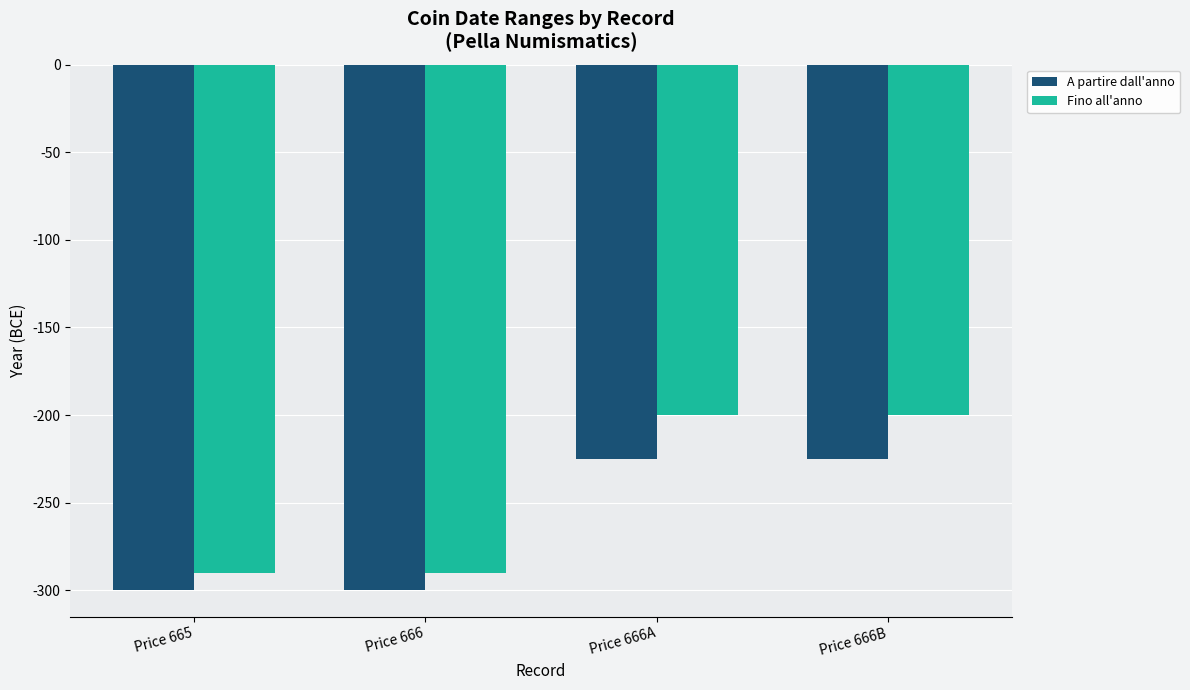

List the series in order of their overall mean, lowest first.

A partire dall'anno, Fino all'anno